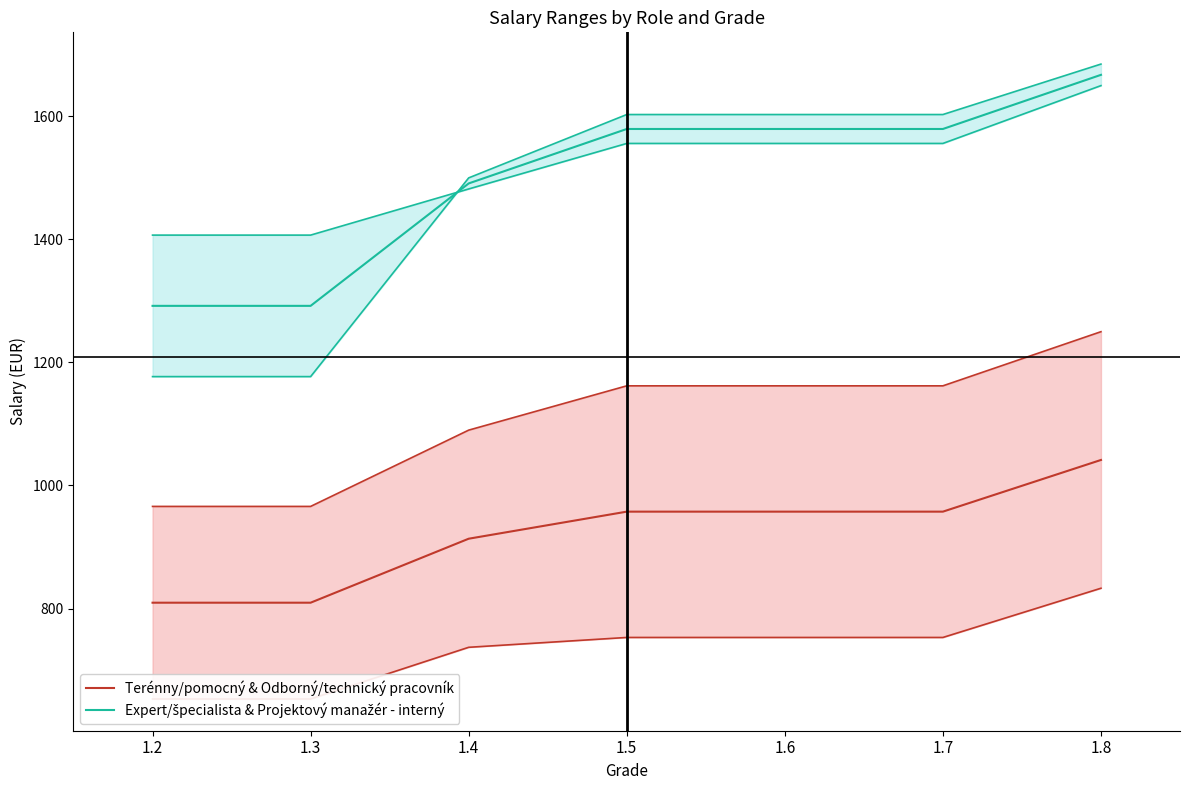

What is the value of the Terénny/pomocný & Odborný/technický pracovník point at the 7th from the left?

1041.5